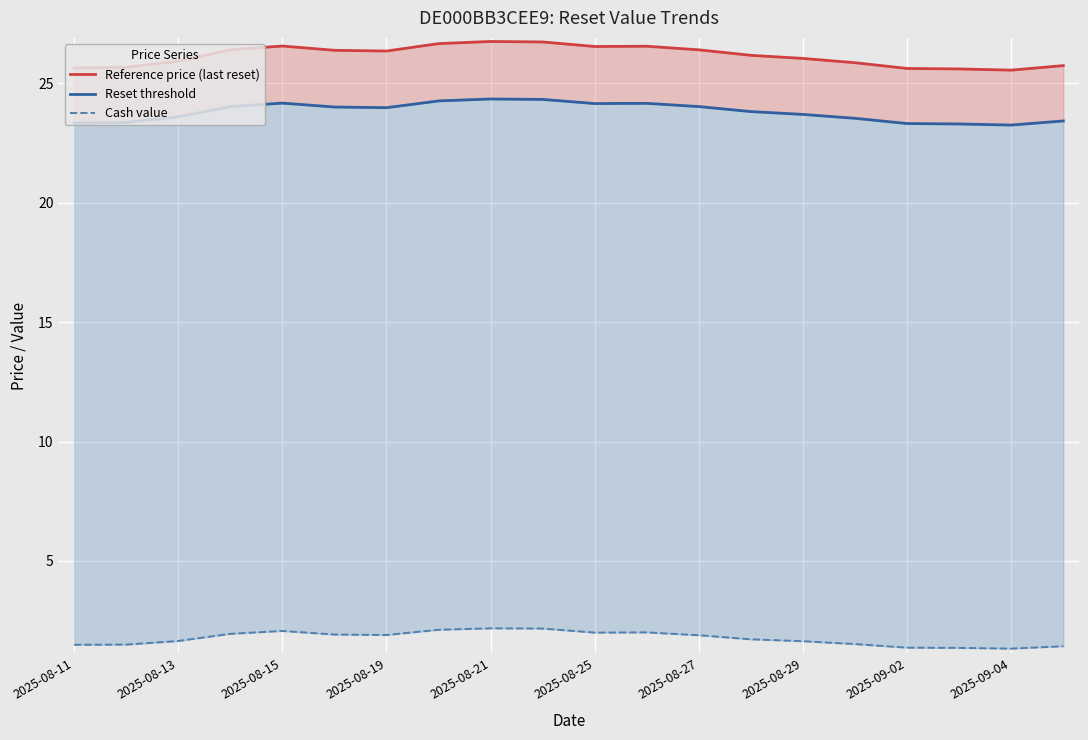

True or false: Reference price (last reset) and Cash value cross at least once.

False